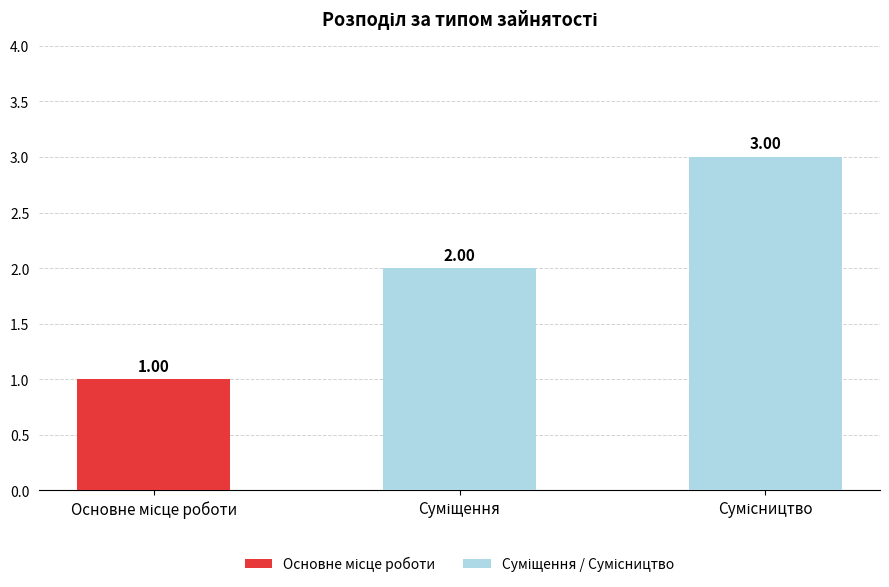

Reading right to left, transcribe all the data shown in this chart.

3	2	1